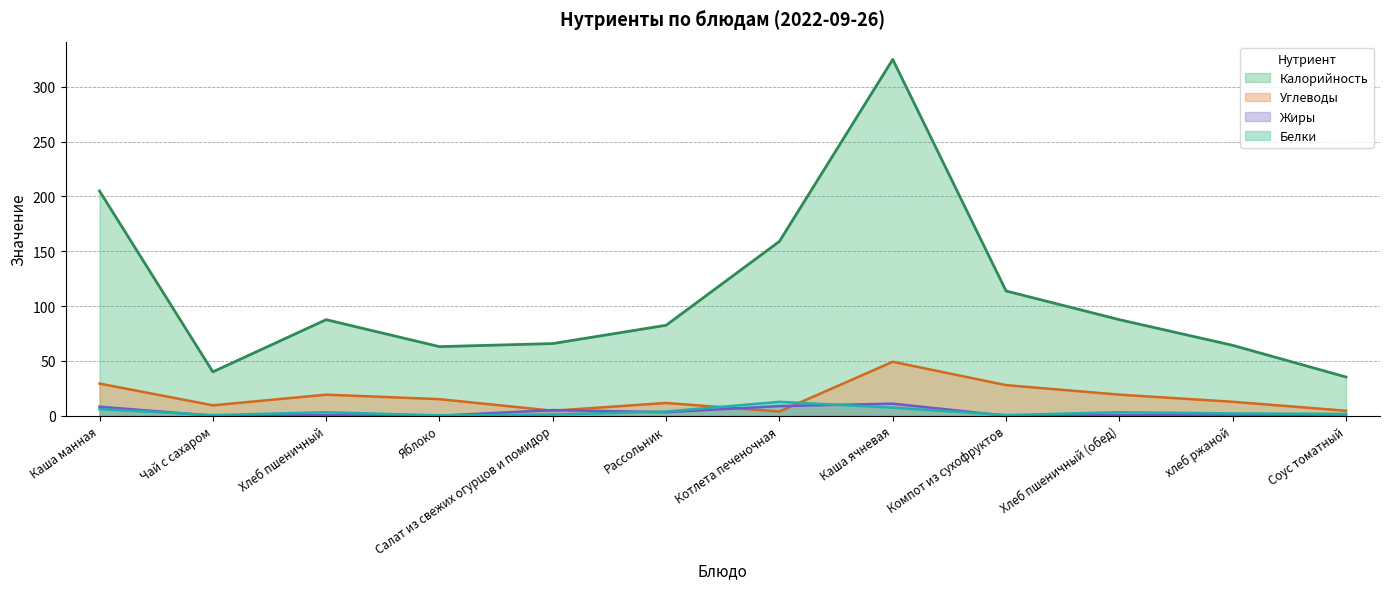

What is the total value across all series at Чай с сахаром?

50.0